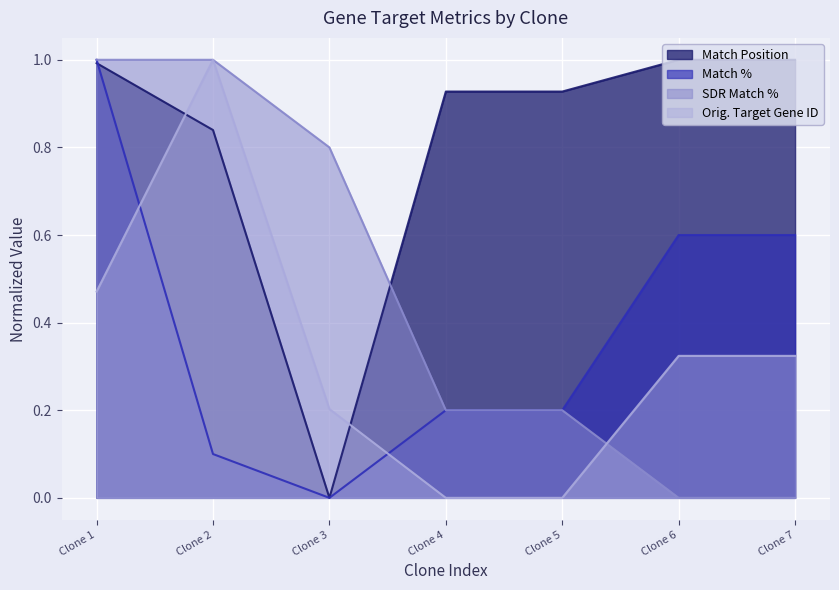

Which category has the lowest value in the Match Position series?

Clone 3